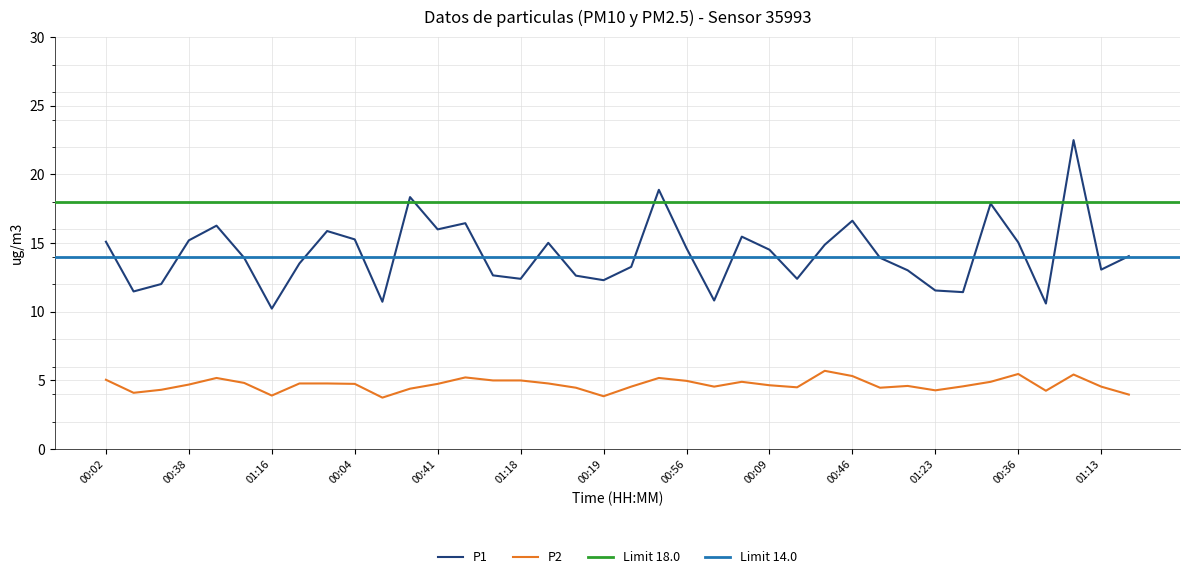

How many data points in P2 are less than 4?

4